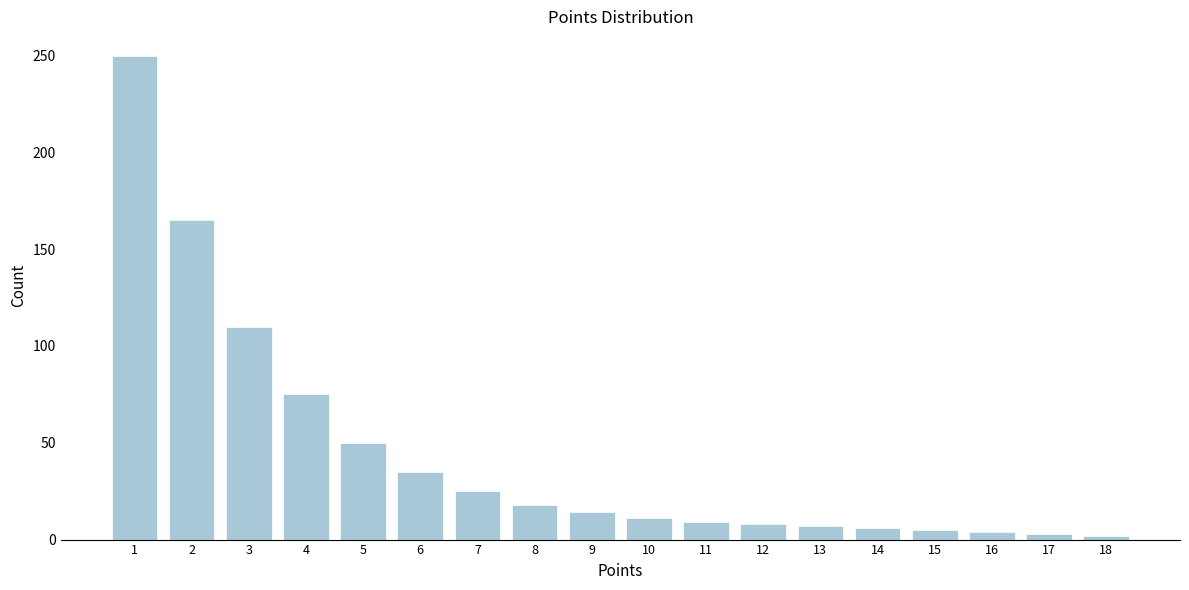

What is the average value?

44